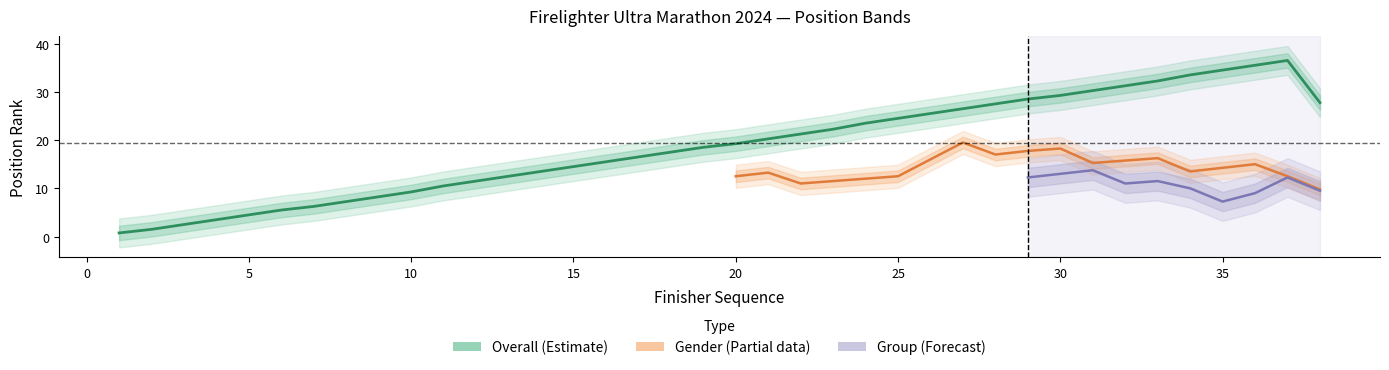

True or false: Group and Gender intersect in this chart.

True